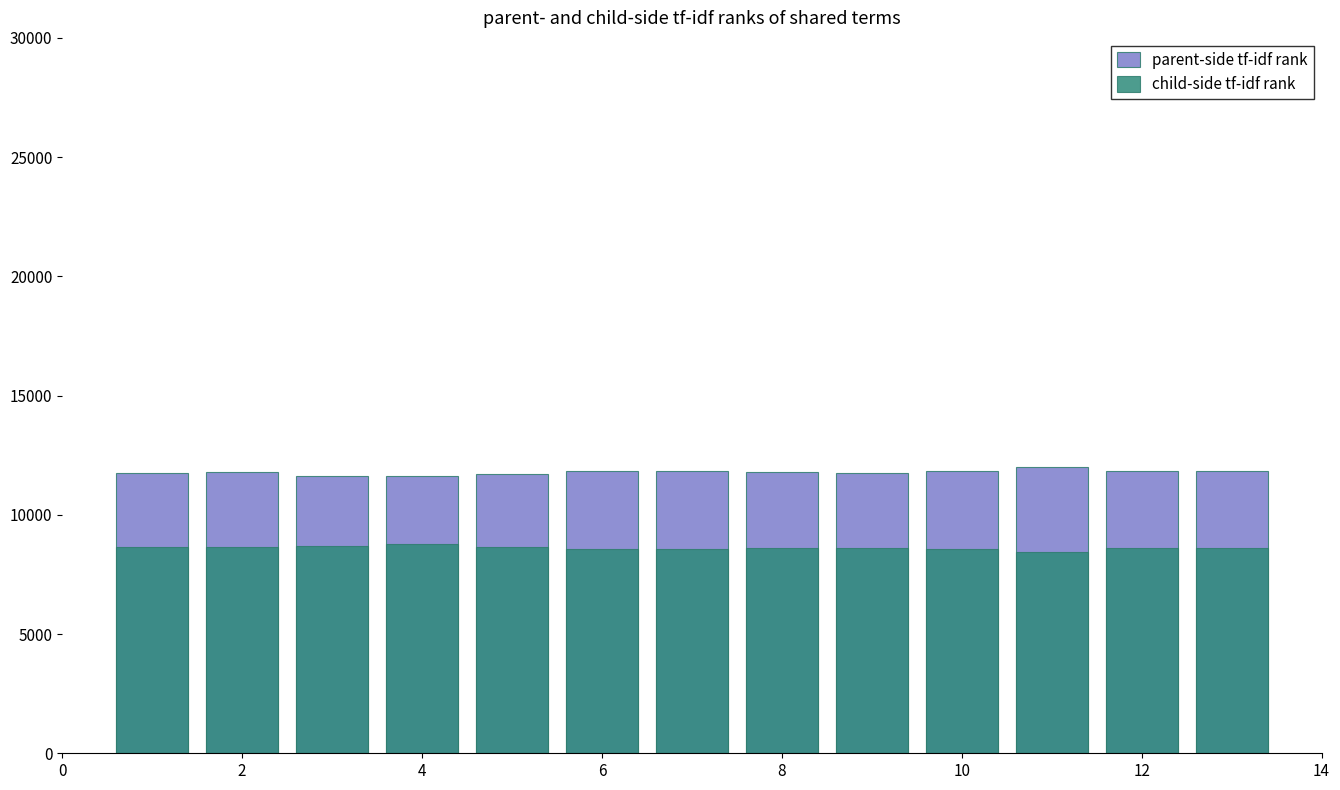

The parent-side tf-idf rank series shows 17549 at 2. True or false?

False